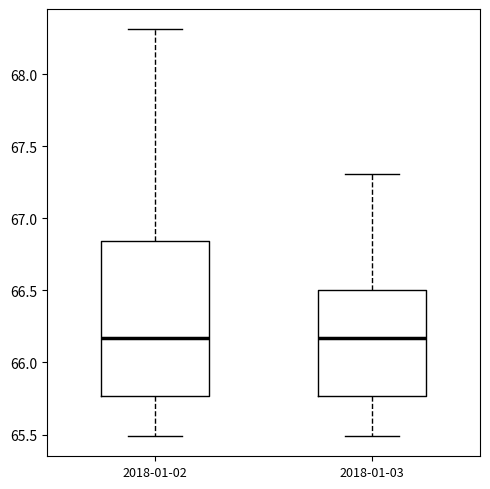

Reading left to right, read every box against the y-axis: the position of its median line, the range the box covers, and the ends of its whiskers. The values are not printed on the chart, so give them approximately, as read against the axis.

2018-01-02: median 66.15, box 65.75 to 66.85, whiskers 65.50 to 68.30
2018-01-03: median 66.15, box 65.75 to 66.50, whiskers 65.50 to 67.30